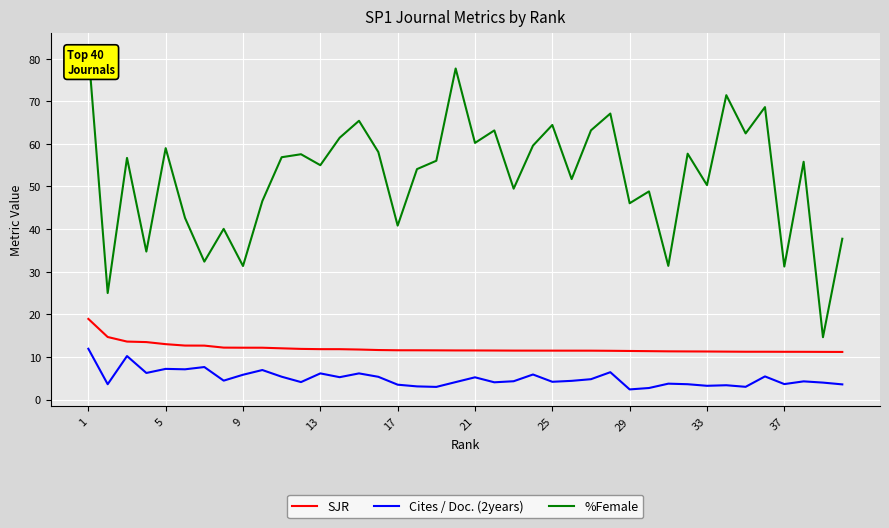

What is the lowest value of the %Female series?

14.6